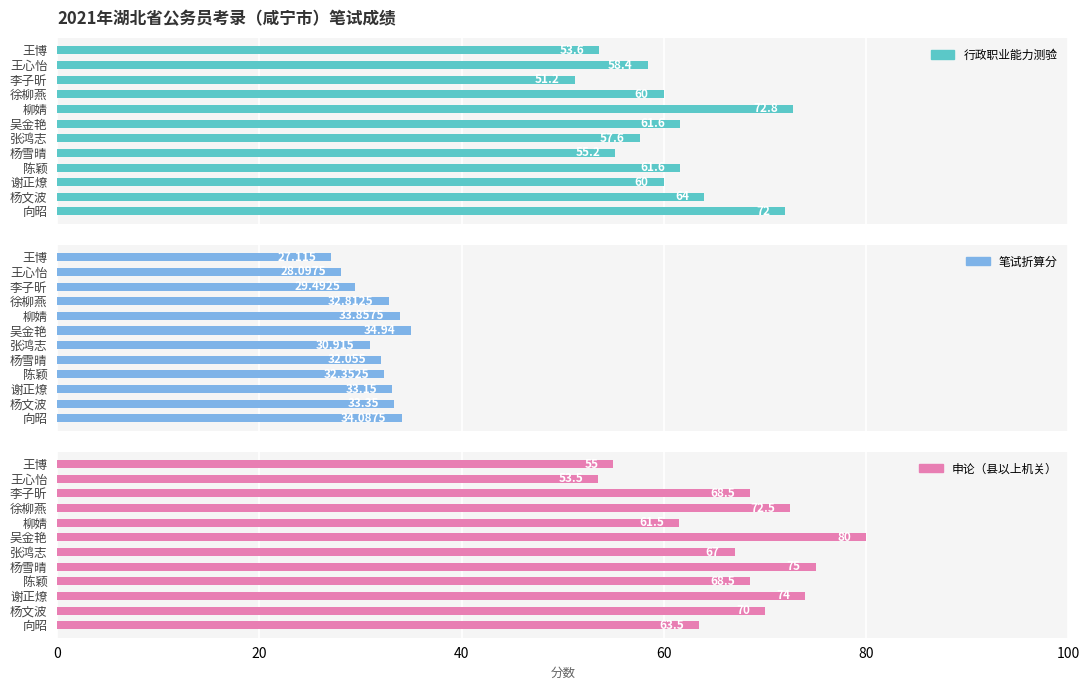

How many values in the 申论（县以上机关） series are below 68?

5